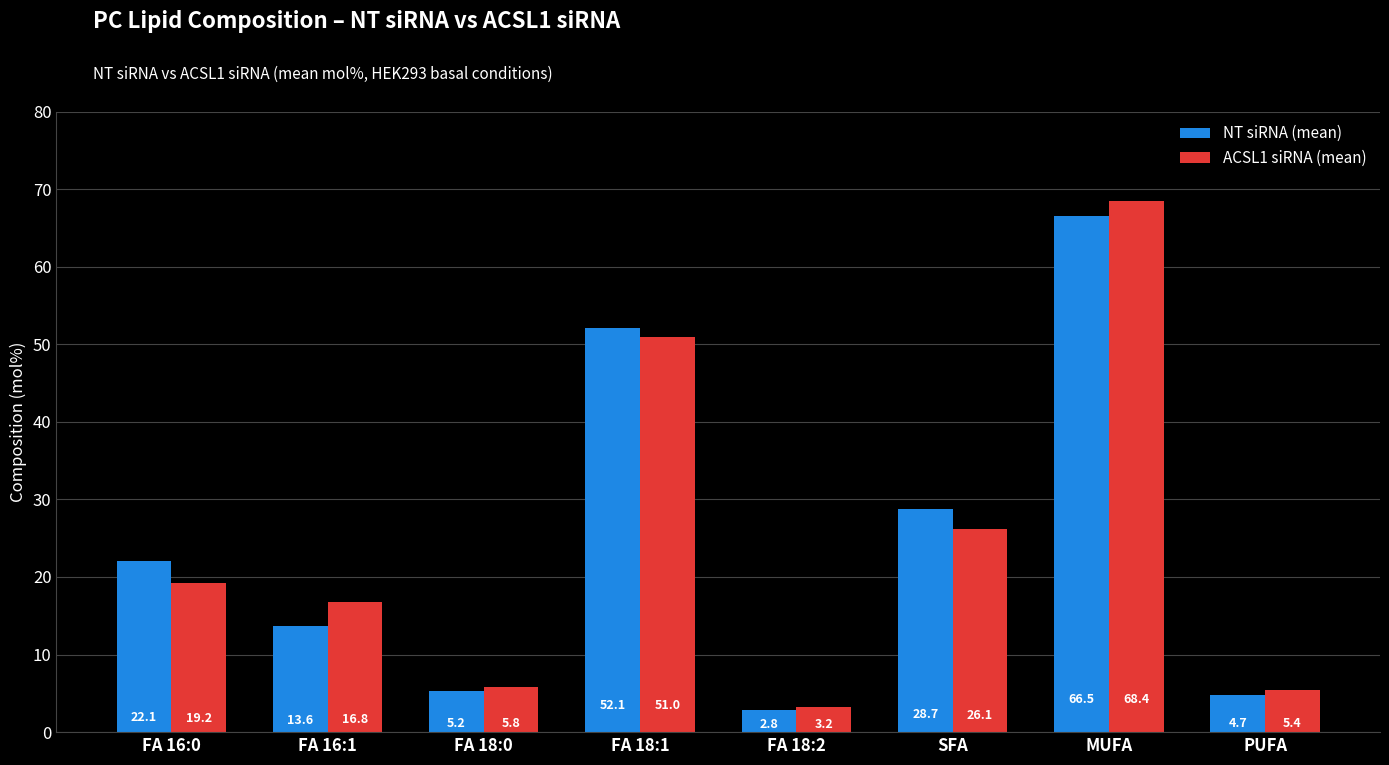

Are the bars grouped side by side (vs. stacked)?

Yes